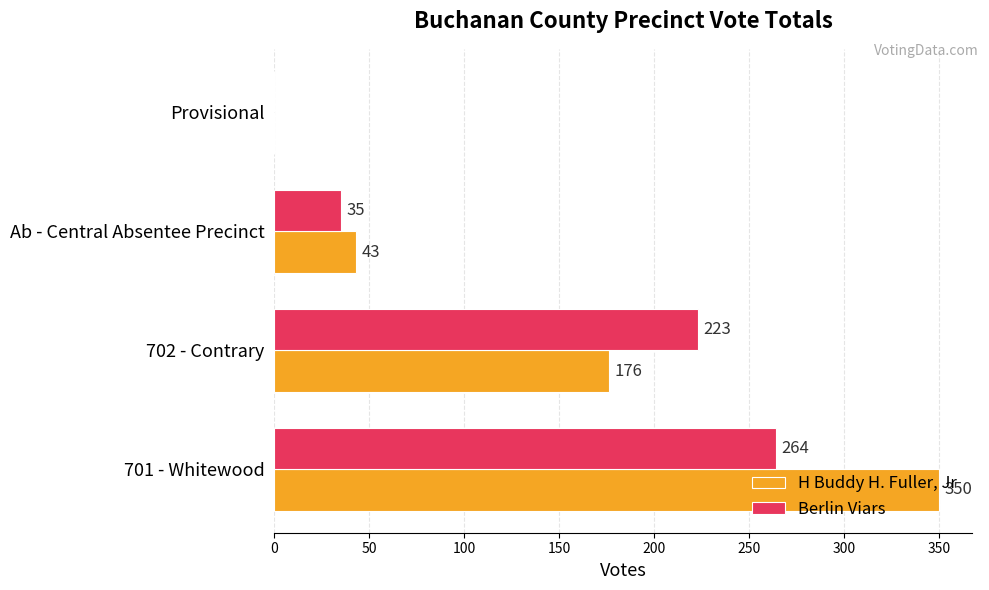

At which category is the sum across all series the highest?

701 - Whitewood